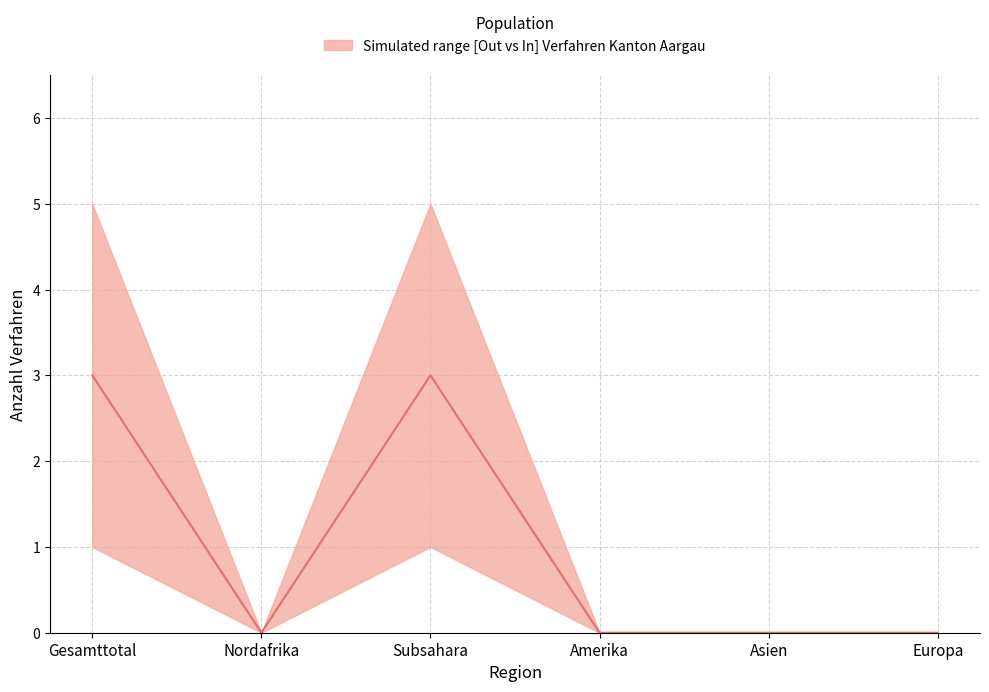

How many interior local valleys does the Ablehnungen_In series have?

1